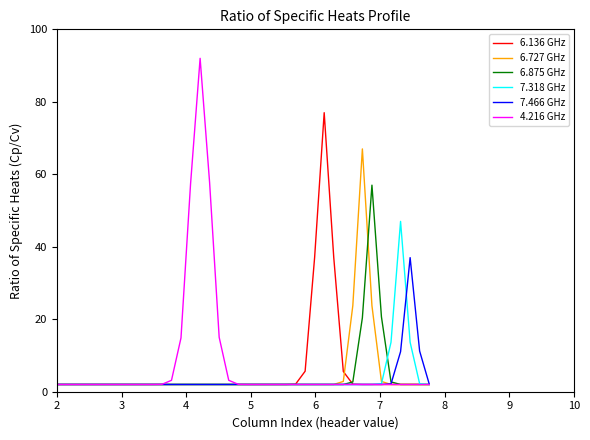

At how many categories does at least one series exceed 50?

6